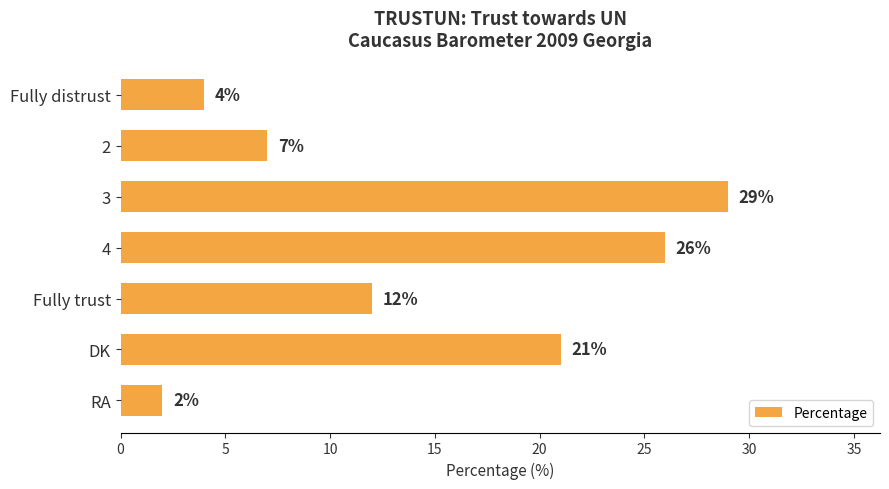

How many categories are shown in the chart?

7